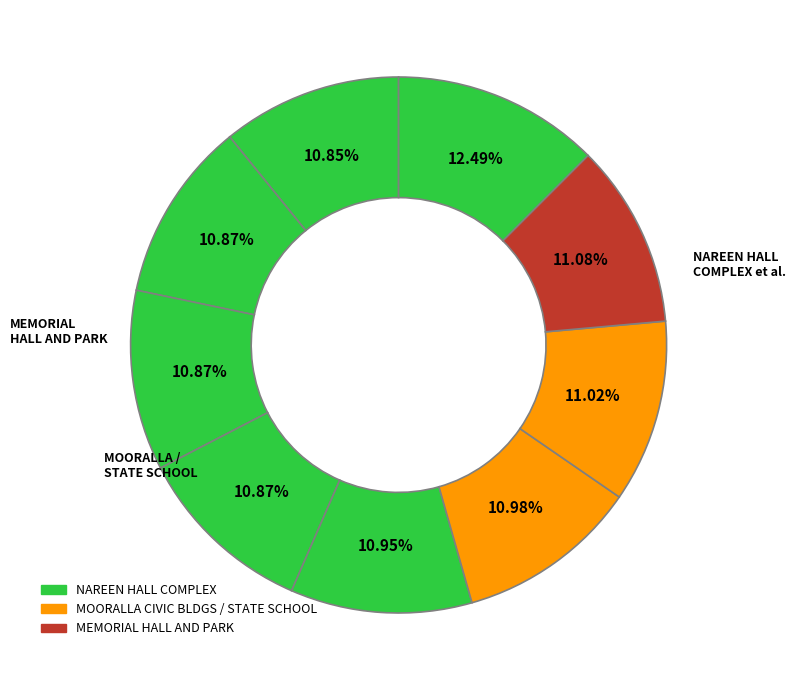

What is the smallest slice in the pie chart?

NAREEN HALL COMPLEX